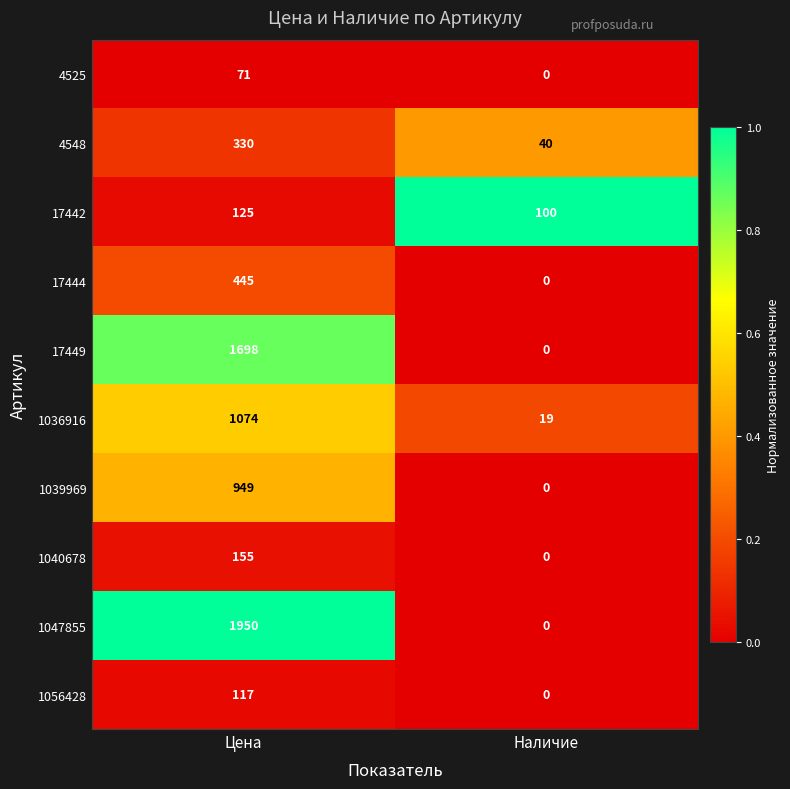

What is the difference between the highest and lowest values at Наличие?

100